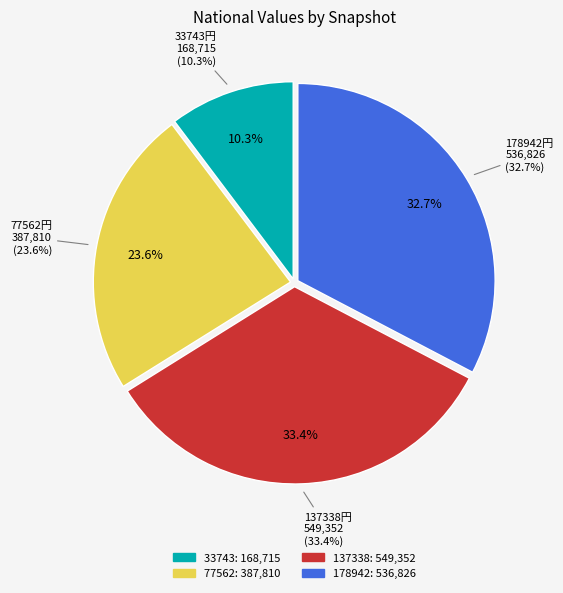

Is there a majority slice in this chart?

No